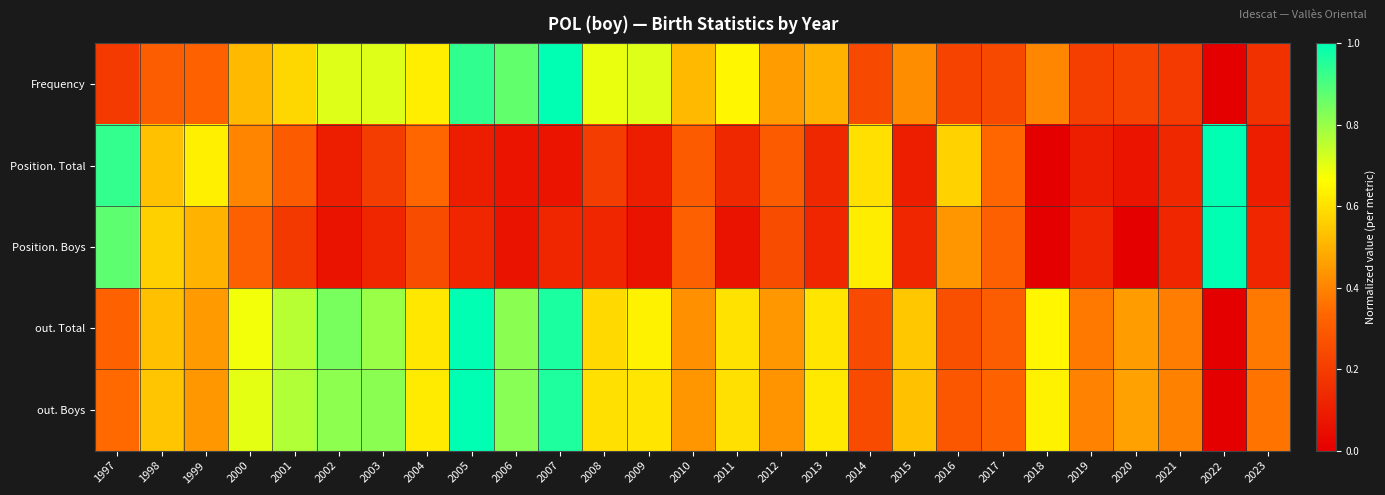

Reading left to right, extract all data points from this chart.

Frequency: 1997=0.2	1998=0.3	1999=0.3	2000=0.5	2001=0.6	2002=0.7	2003=0.7	2004=0.6	2005=0.9	2006=0.9	2007=1.0	2008=0.7	2009=0.7	2010=0.5	2011=0.6	2012=0.5	2013=0.5	2014=0.2	2015=0.4	2016=0.2	2017=0.2	2018=0.4	2019=0.2	2020=0.2	2021=0.2	2022=0.0	2023=0.2
Position. Total: 1997=0.9	1998=0.5	1999=0.6	2000=0.4	2001=0.3	2002=0.1	2003=0.2	2004=0.3	2005=0.1	2006=0.1	2007=0.1	2008=0.2	2009=0.1	2010=0.3	2011=0.1	2012=0.3	2013=0.1	2014=0.6	2015=0.1	2016=0.6	2017=0.3	2018=0.0	2019=0.1	2020=0.1	2021=0.1	2022=1.0	2023=0.1
Position. Boys: 1997=0.9	1998=0.6	1999=0.5	2000=0.3	2001=0.2	2002=0.1	2003=0.1	2004=0.2	2005=0.1	2006=0.1	2007=0.1	2008=0.1	2009=0.1	2010=0.3	2011=0.1	2012=0.2	2013=0.1	2014=0.6	2015=0.1	2016=0.4	2017=0.3	2018=0.0	2019=0.1	2020=0.0	2021=0.1	2022=1.0	2023=0.1
out. Total: 1997=0.3	1998=0.5	1999=0.4	2000=0.7	2001=0.8	2002=0.8	2003=0.8	2004=0.6	2005=1.0	2006=0.8	2007=1.0	2008=0.6	2009=0.6	2010=0.4	2011=0.6	2012=0.4	2013=0.6	2014=0.2	2015=0.5	2016=0.3	2017=0.3	2018=0.6	2019=0.4	2020=0.5	2021=0.4	2022=0.0	2023=0.4
out. Boys: 1997=0.3	1998=0.5	1999=0.4	2000=0.7	2001=0.8	2002=0.8	2003=0.8	2004=0.6	2005=1.0	2006=0.8	2007=1.0	2008=0.6	2009=0.6	2010=0.4	2011=0.6	2012=0.4	2013=0.6	2014=0.2	2015=0.5	2016=0.3	2017=0.3	2018=0.6	2019=0.4	2020=0.5	2021=0.4	2022=0.0	2023=0.4